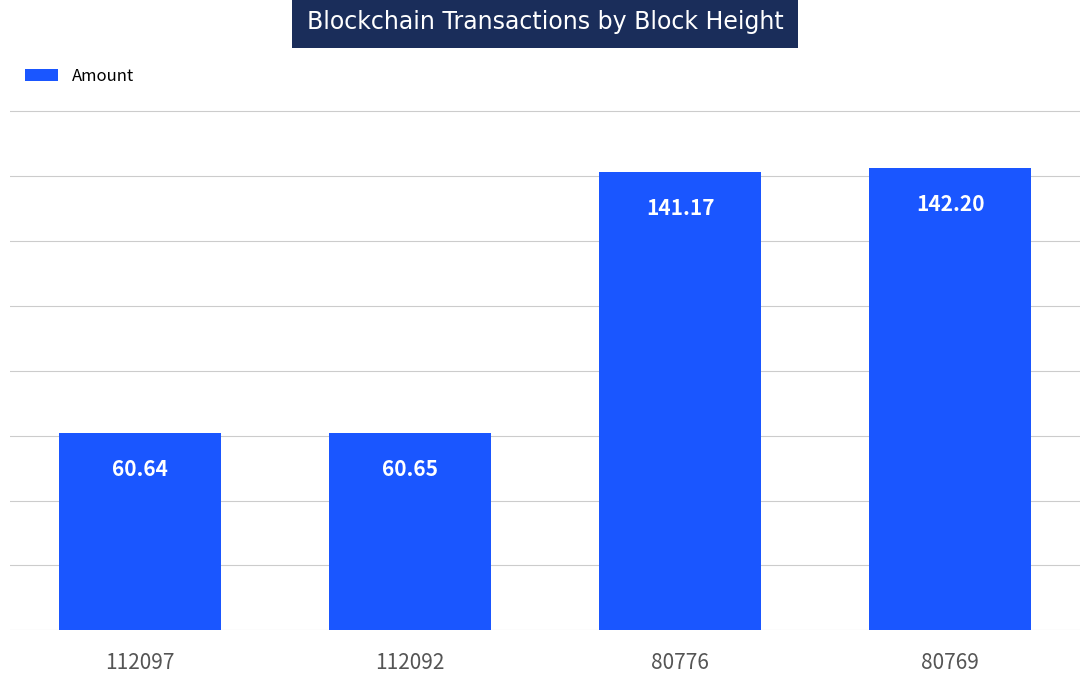

How many series are shown in this chart?

1